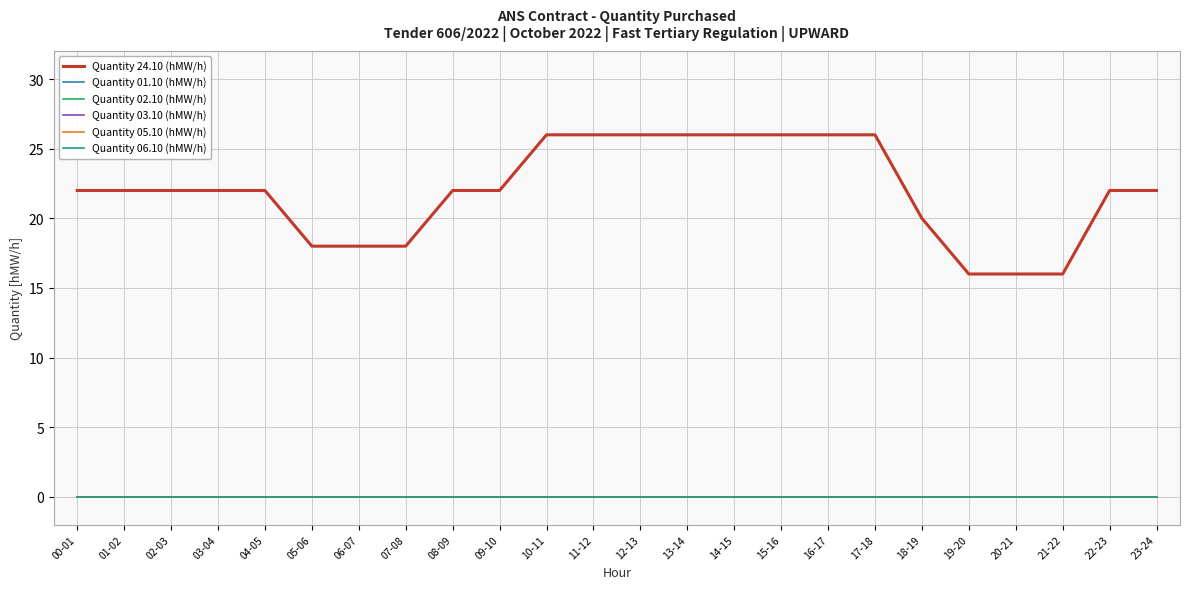

Which series has the largest range (max minus min)?

Quantity 24.10 (hMW/h)